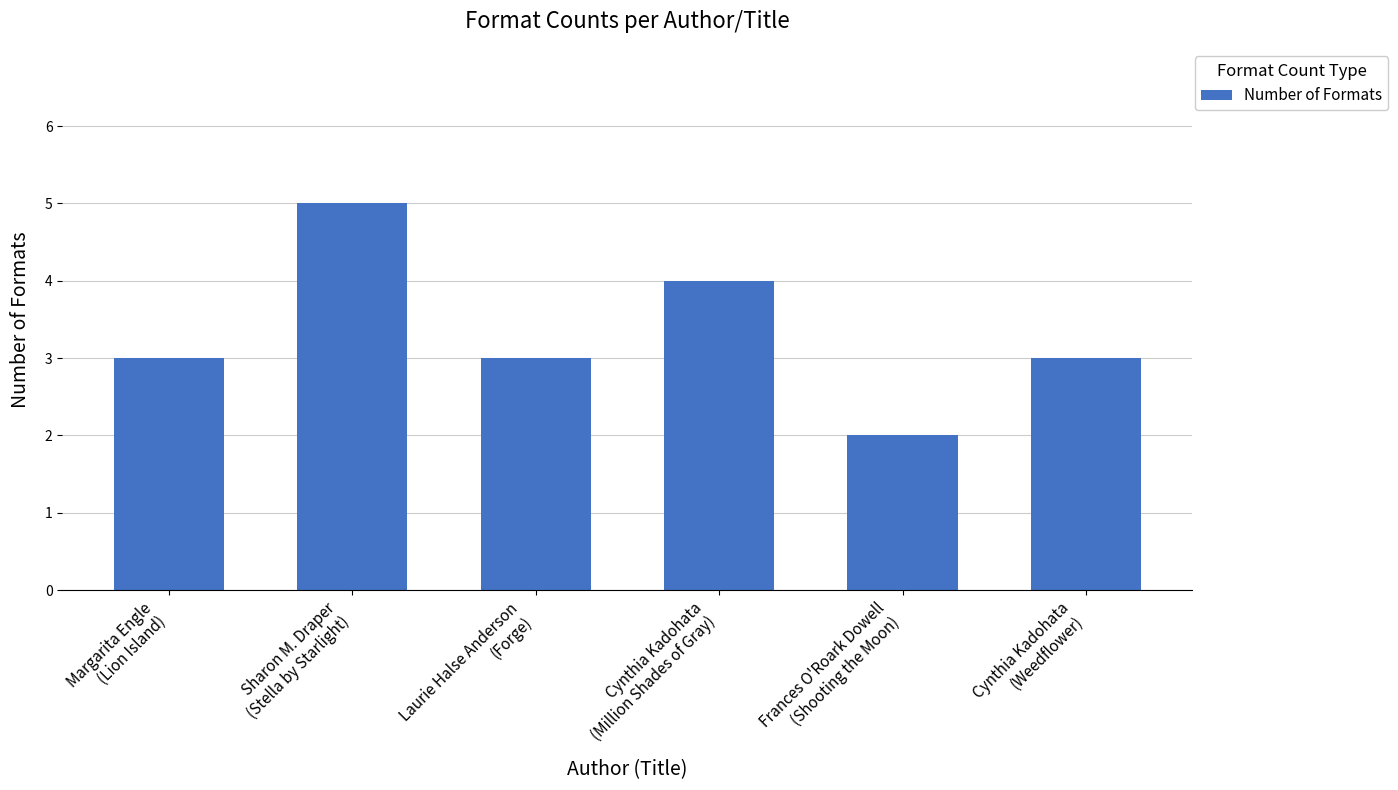

Approximately how many times larger is the value at Sharon M. Draper
(Stella by Starlight) compared to Cynthia Kadohata
(Weedflower)?

1.7